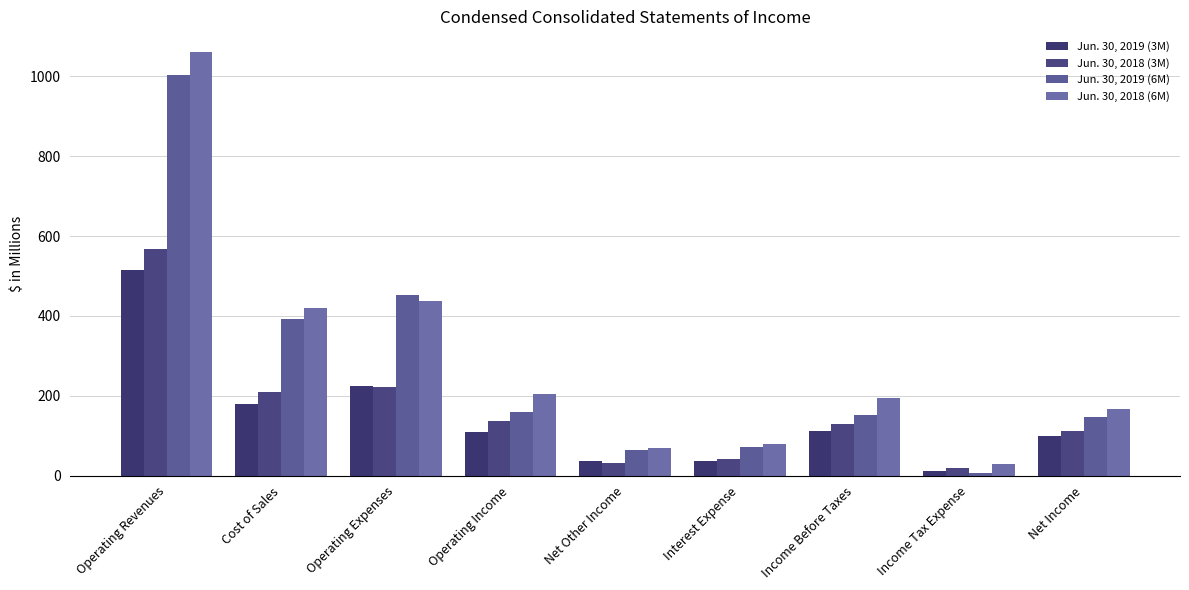

The value of Jun. 30, 2019 (3M) at Income Before Taxes is 111.4. True or false?

True